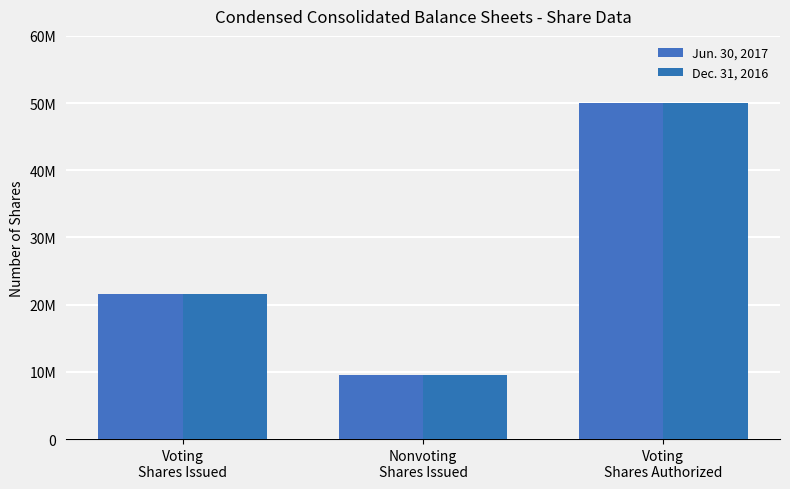

What are all the series names shown in the legend?

Jun. 30, 2017, Dec. 31, 2016